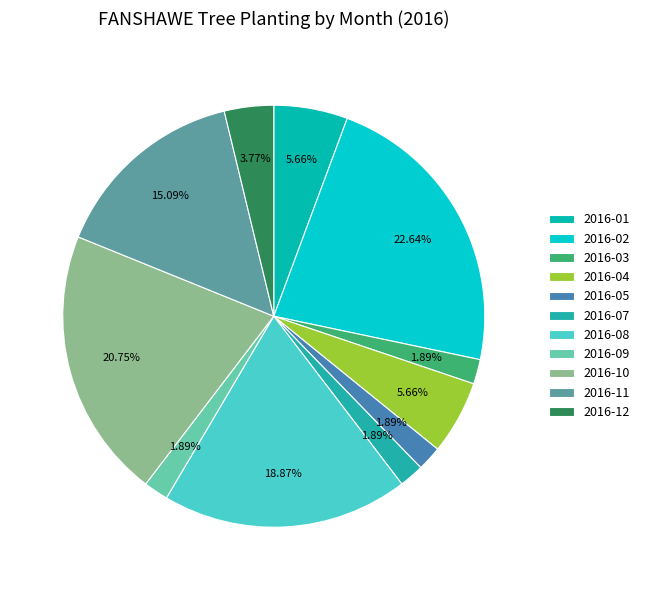

How many slices are in this pie chart?

11